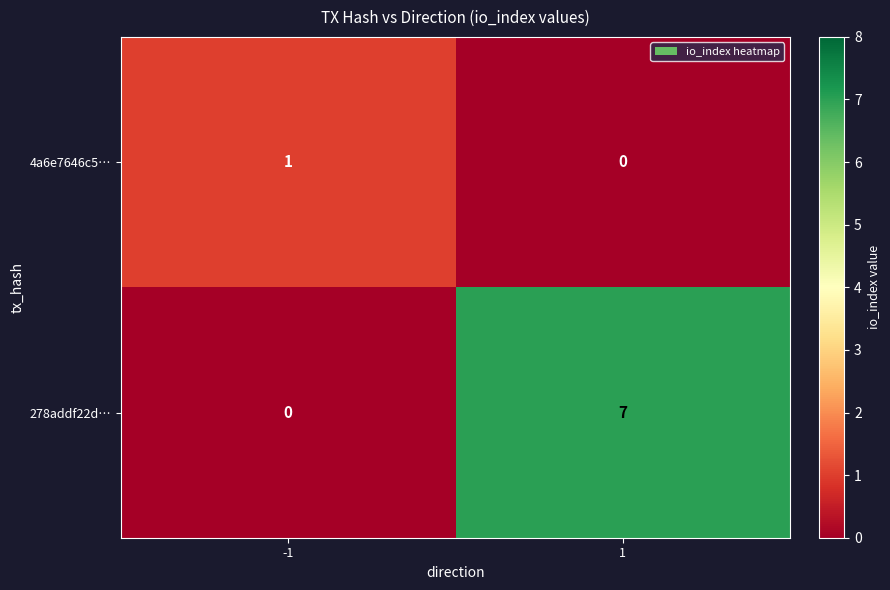

What is the highest value of the 278addf22d… series?

7